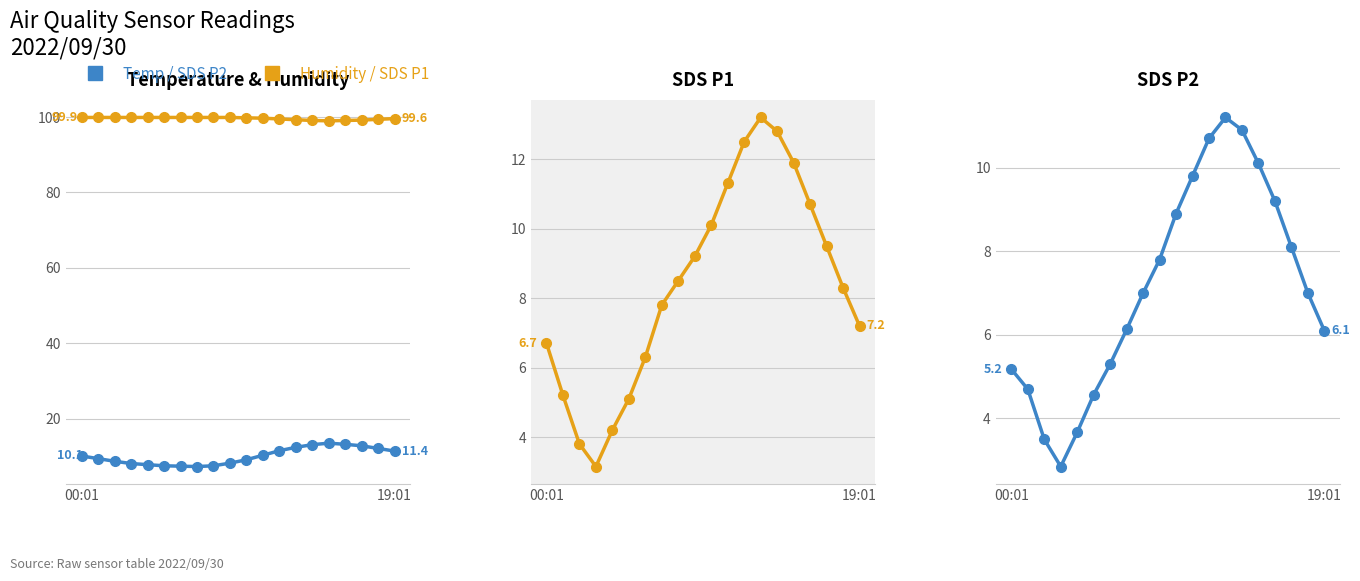

True or false: SDS P2 and Temp (°C) intersect in this chart.

False